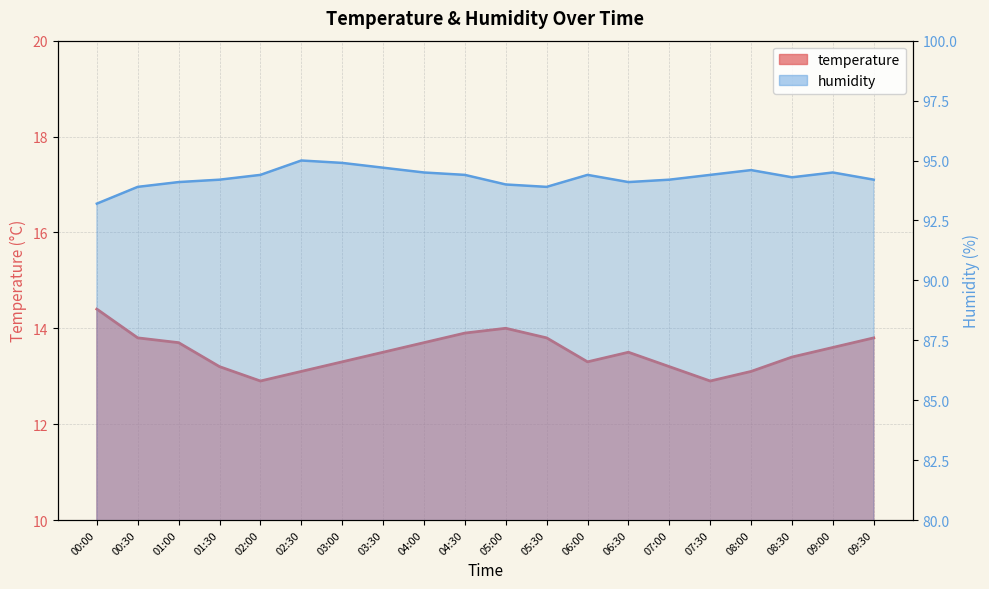

What are all the series names shown in the legend?

temperature, humidity